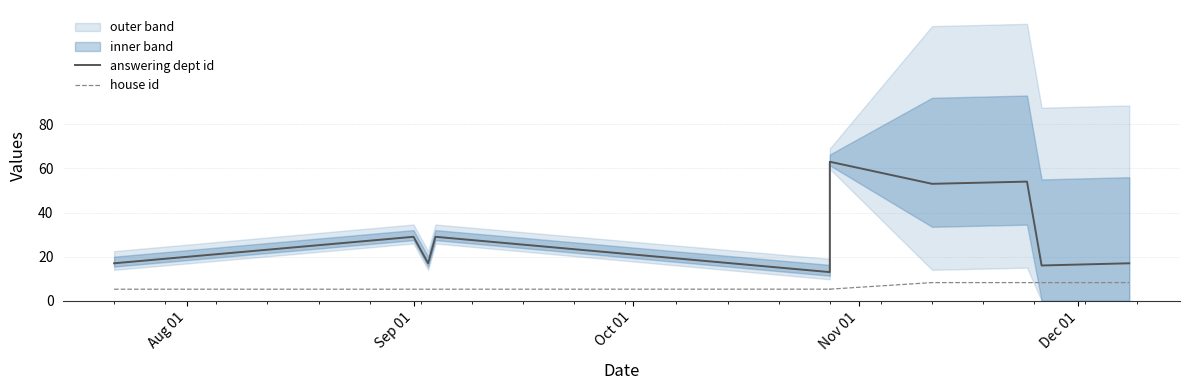

What is the average value of the answering dept id series?

30.5